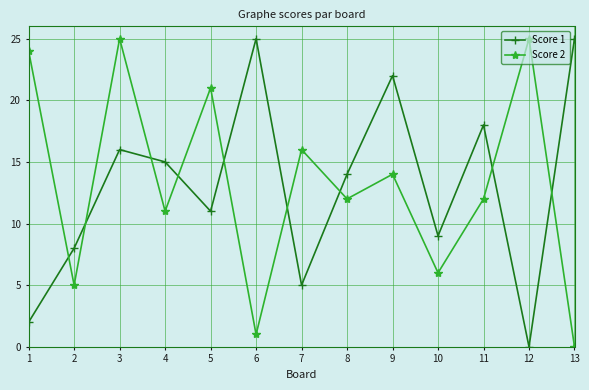

What is the sum of the Score 1 values at 10 and 2?

17